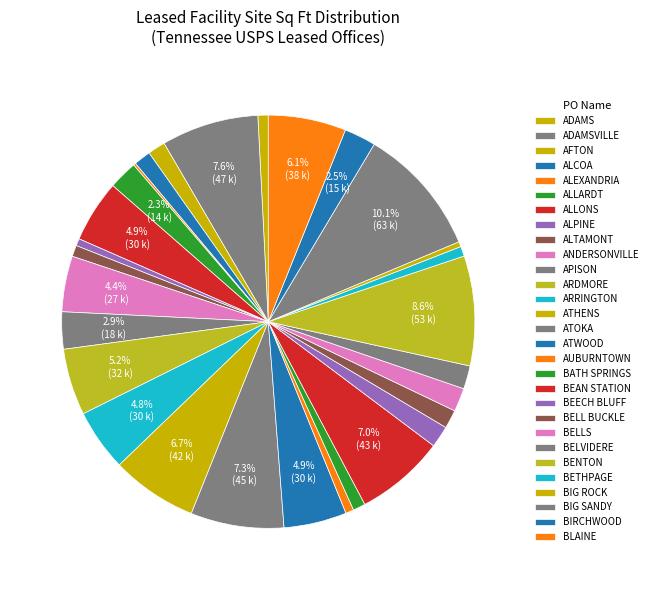

Is ALLARDT the majority of the pie?

No